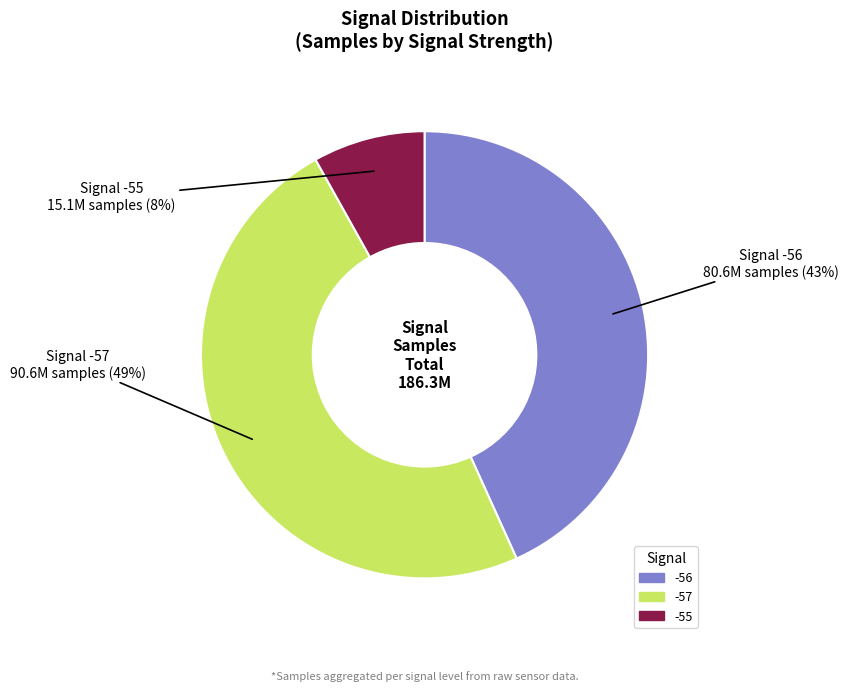

To the nearest percent, what is the difference between the largest and smallest slice percentages?

41%